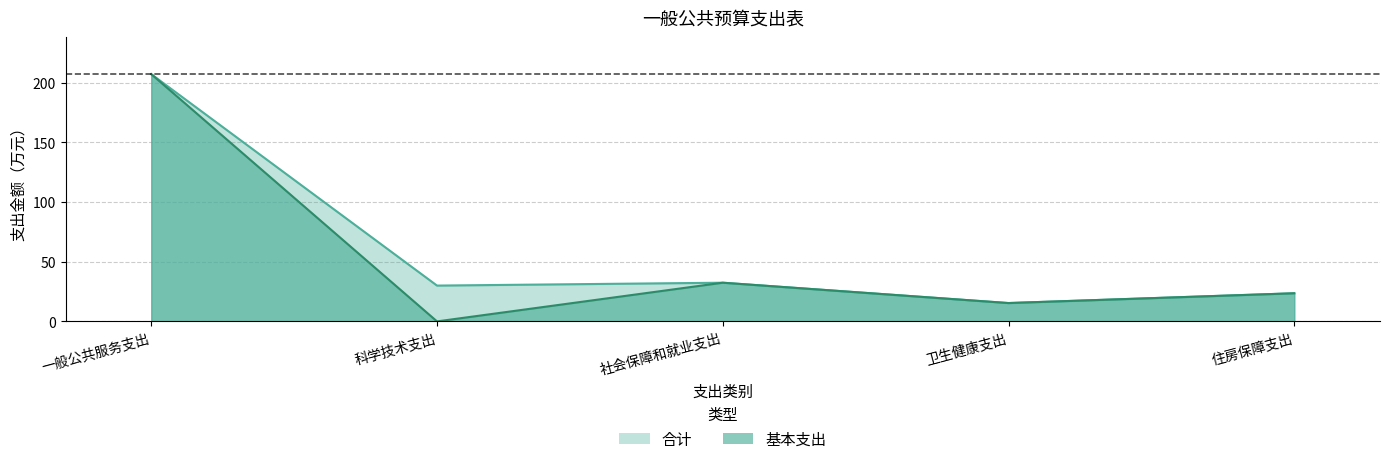

Rank the series at 社会保障和就业支出 from highest to lowest value.

合计, 基本支出